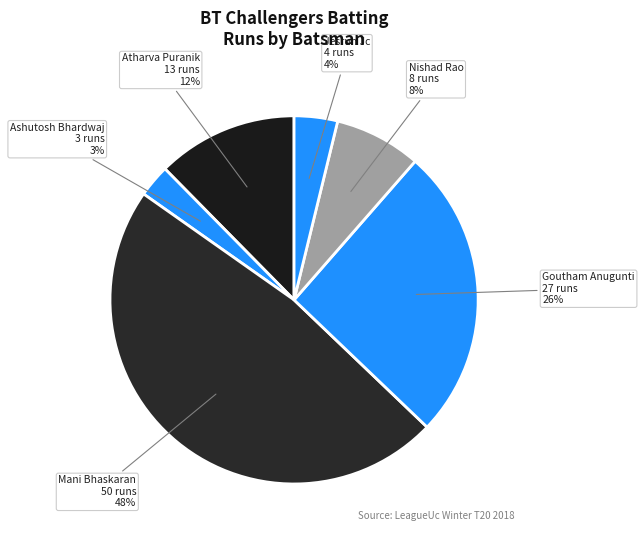

The Nishad Rao slice represents 18% of the pie. True or false?

False